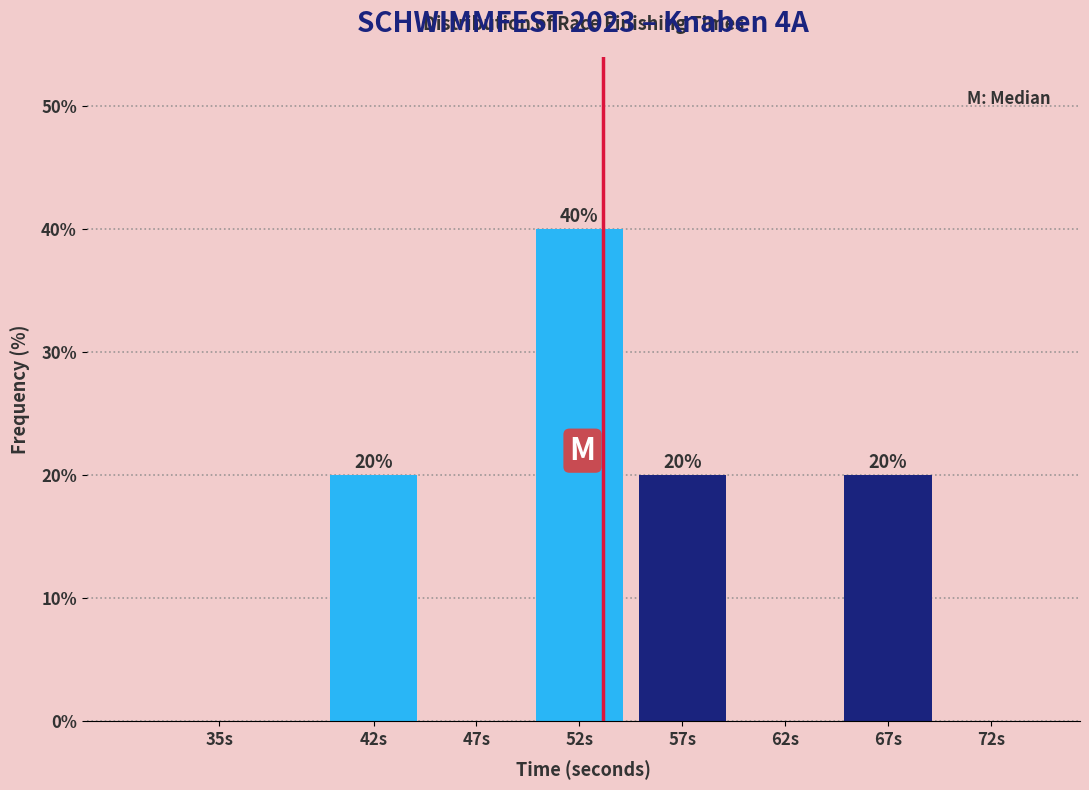

Reading left to right, extract all data points from this chart.

35s=0	42s=20	47s=0	52s=40	57s=20	62s=0	67s=20	72s=0